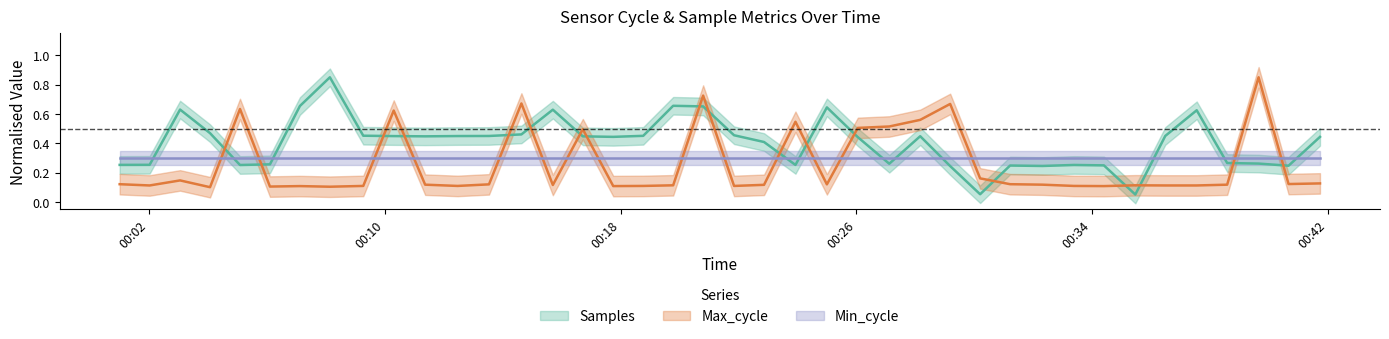

Read the Max_cycle value at 2022/08/10 00:27:07.

0.5